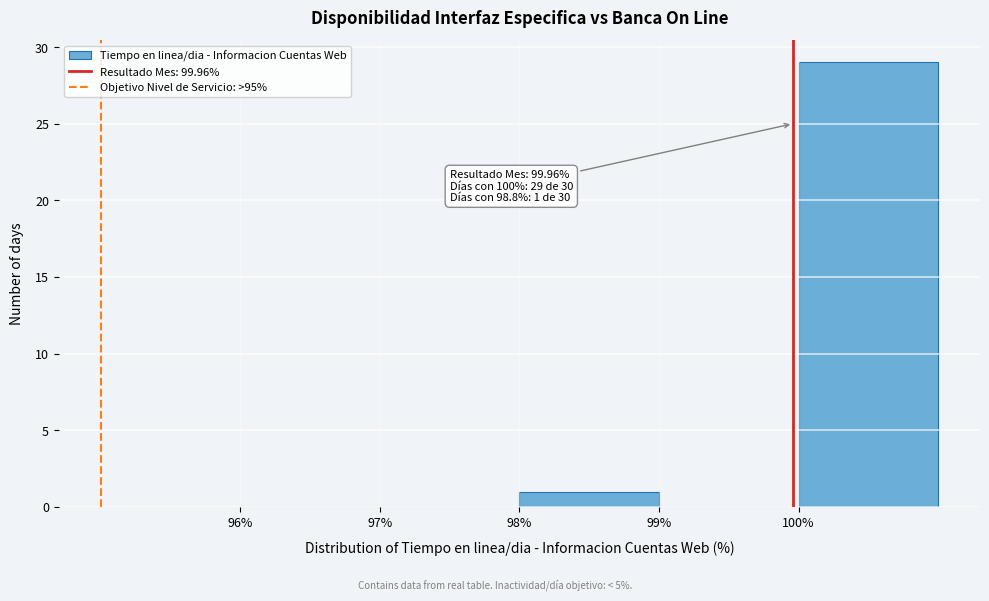

Which range on the x-axis has the tallest bar?

100 to 101